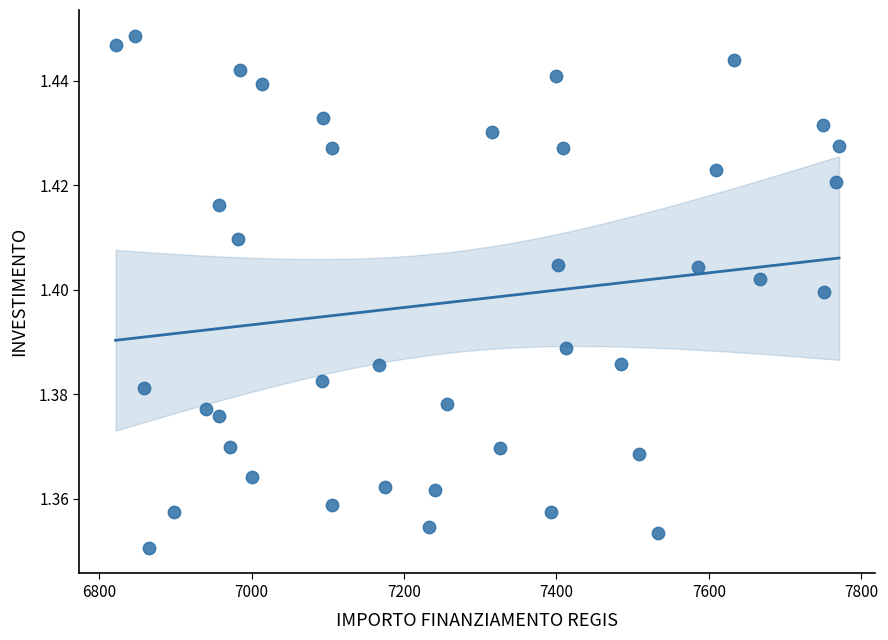

What is the range of X values (max minus min)?

949.3